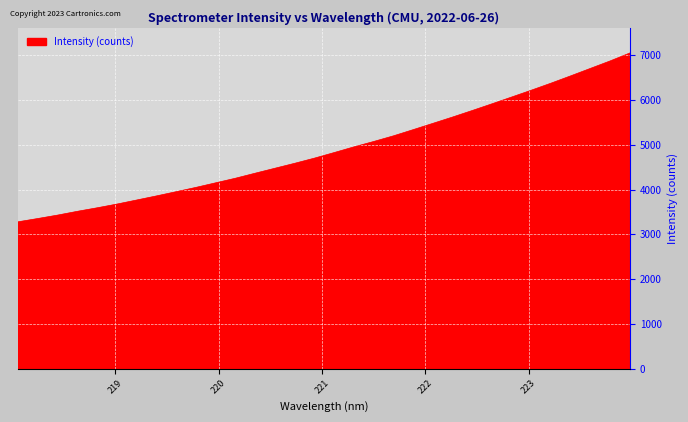

What is the maximum value shown in the chart?

7051.1